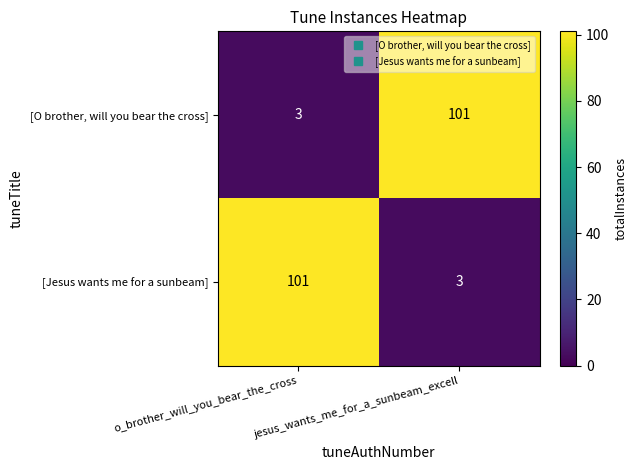

At which label is [O brother, will you bear the cross] closest to 52?

o_brother_will_you_bear_the_cross